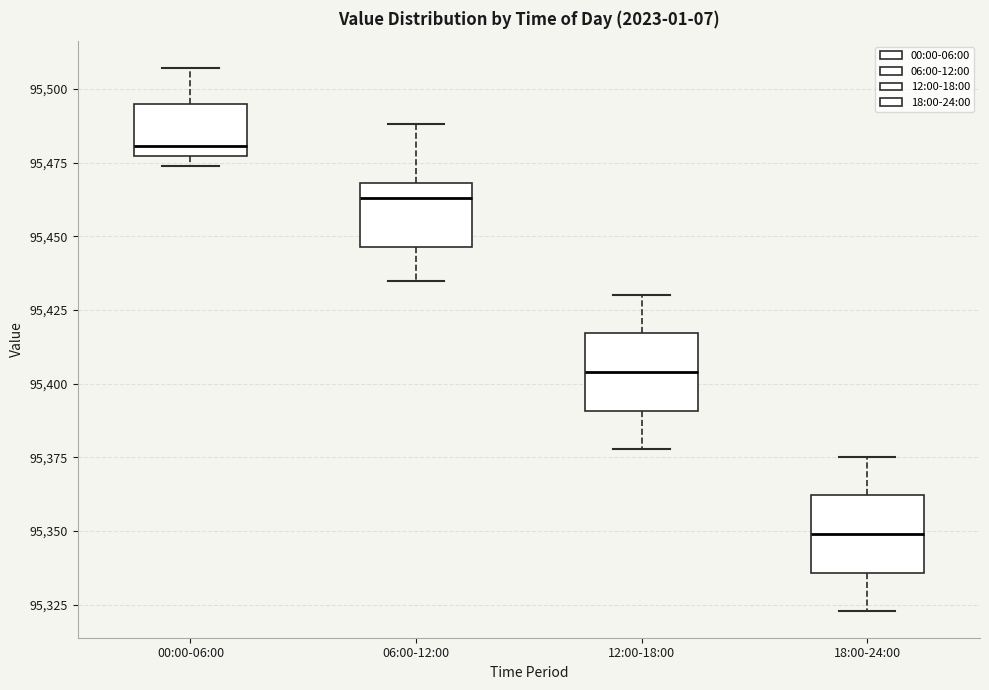

Which box's median line is the highest?

00:00-06:00